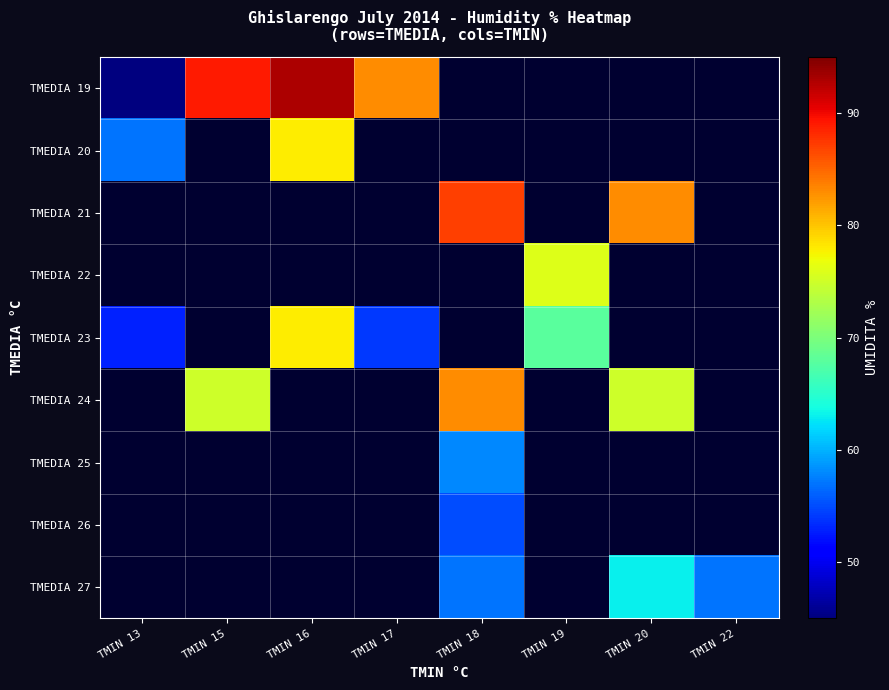

Which category has the lowest value across all series?

TMIN 13